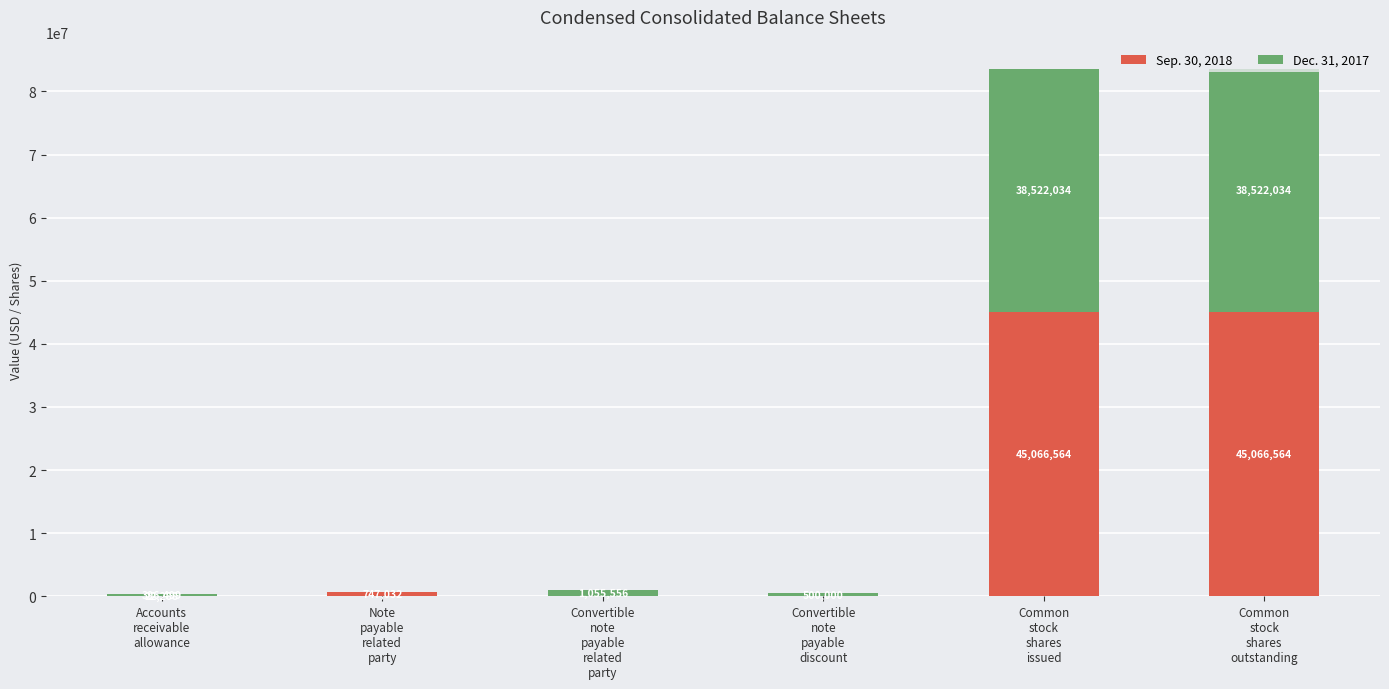

What is the sum of all Sep. 30, 2018 values?

90902448